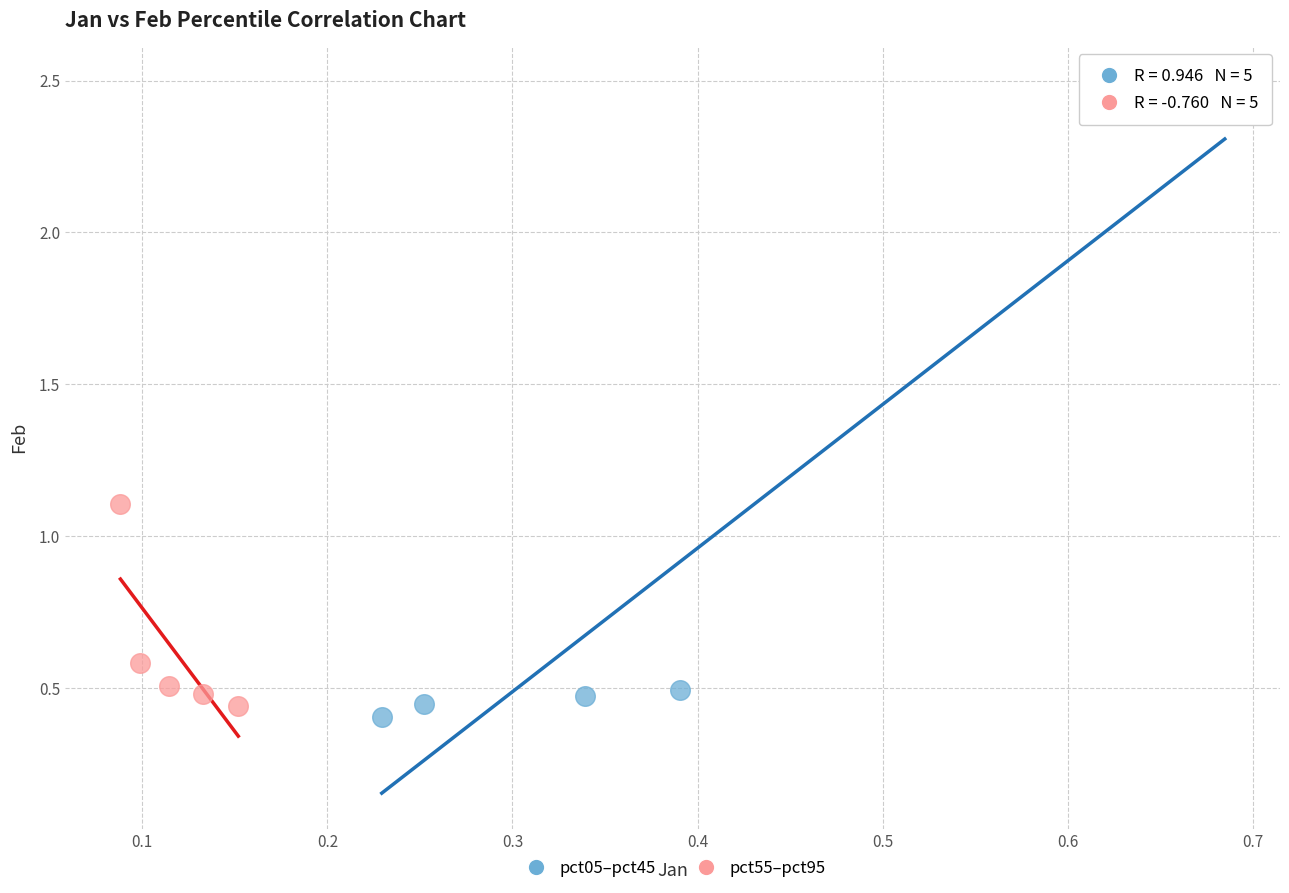

Which series has the widest spread of Y values?

pct05–pct45